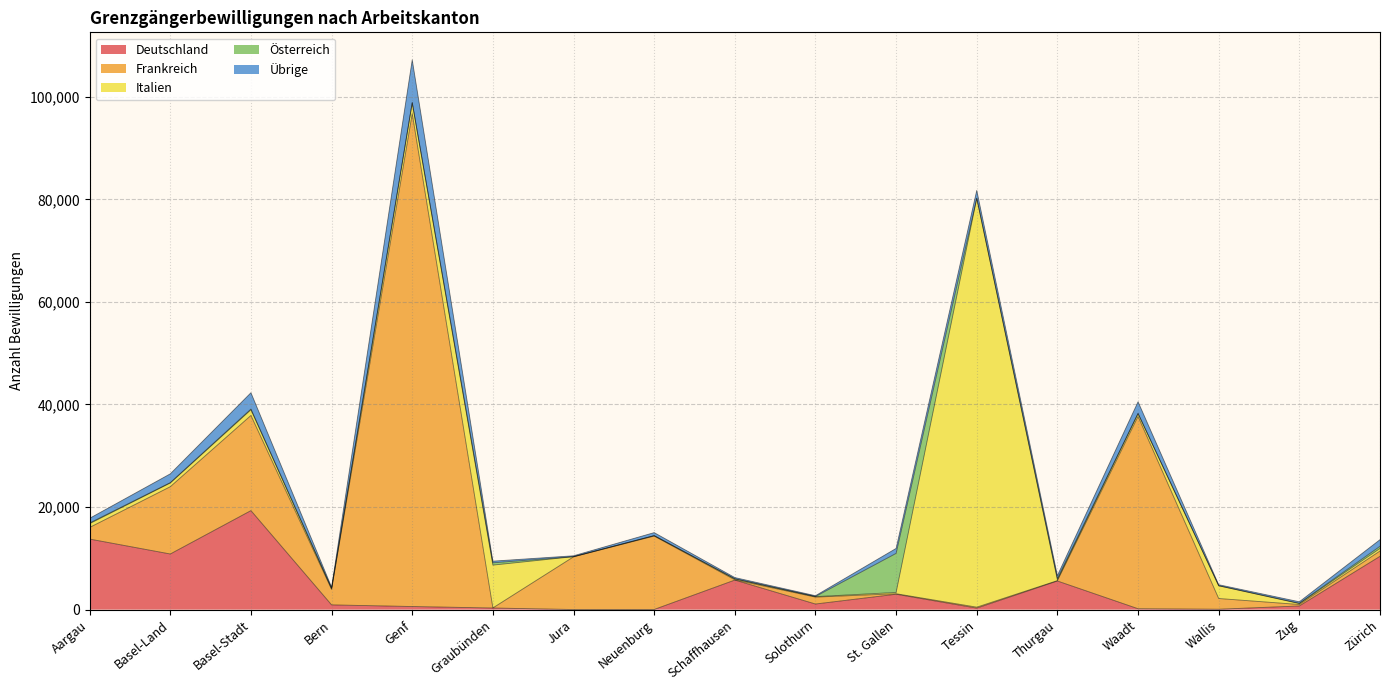

Rank the series by their maximum value, from lowest to highest.

Österreich, Übrige, Deutschland, Italien, Frankreich